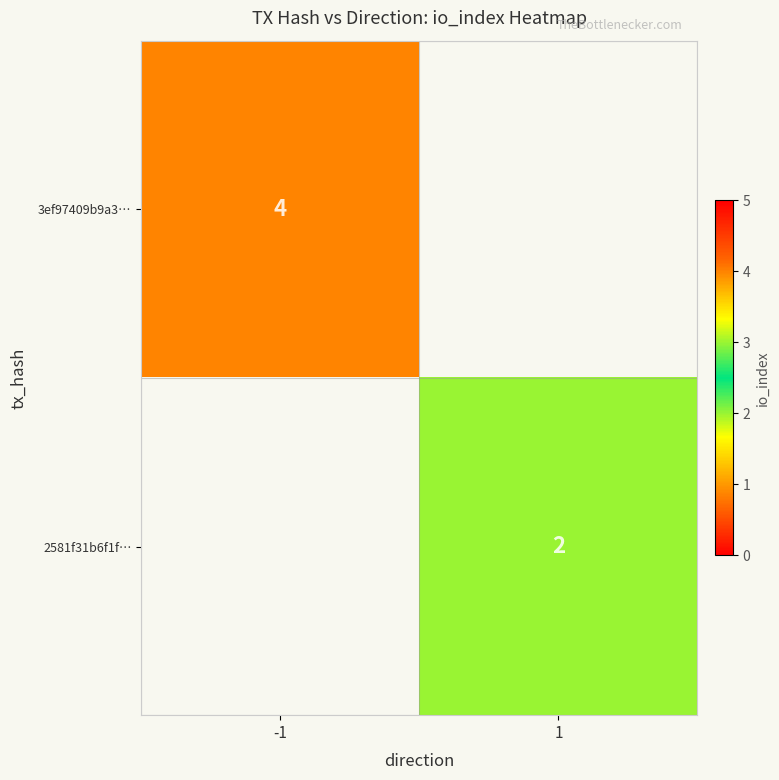

Is the value of 2581f31b6f1f… at 1 greater than the value of 3ef97409b9a3… at -1?

No